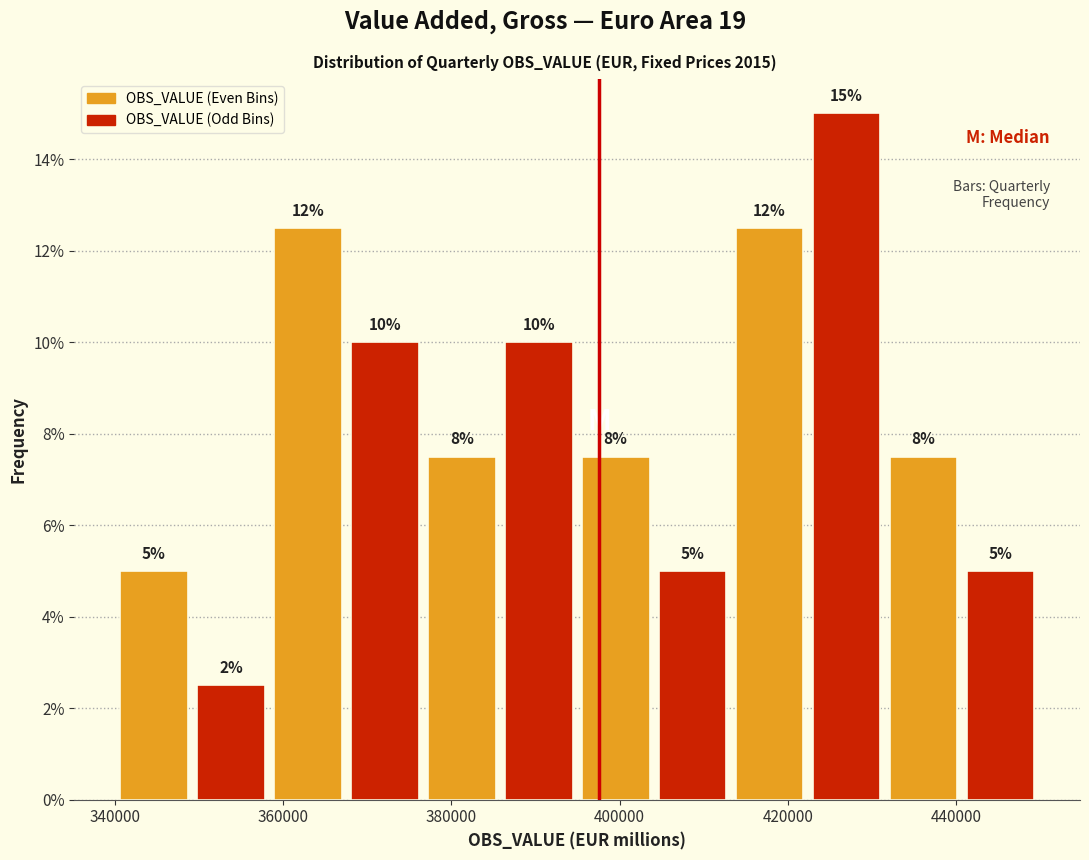

Which range on the x-axis has the tallest bar?

422000 to 432000